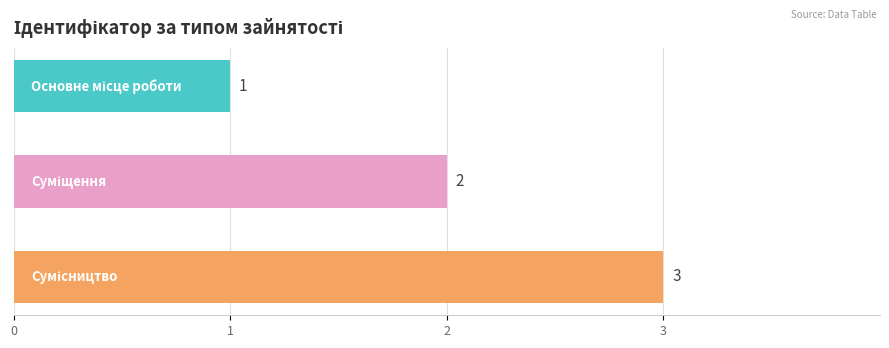

What is the average value?

2